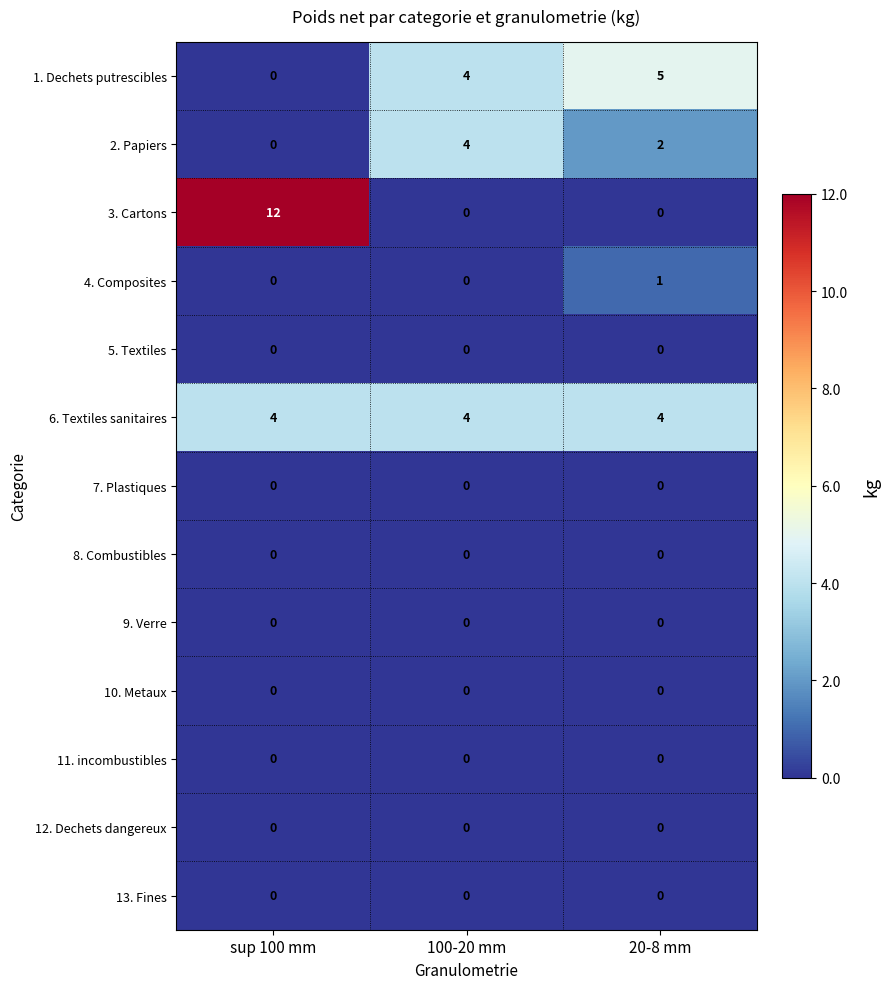

How many distinct data groups are displayed?

13